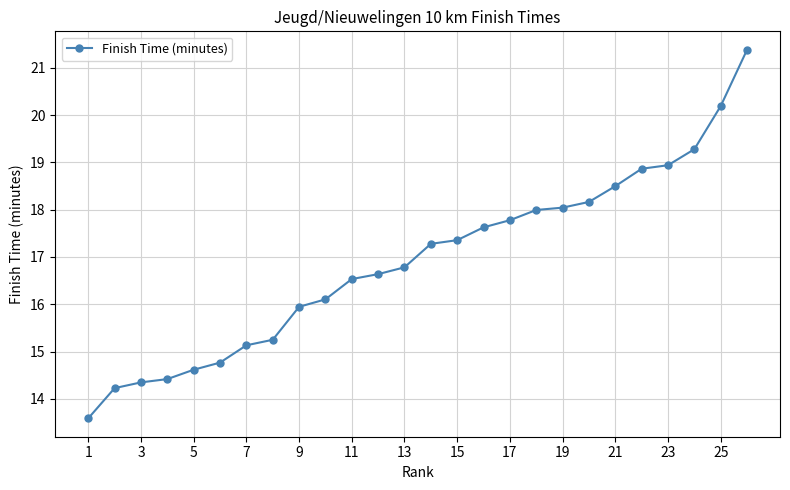

What is the value of the 15th point from the left?

17.4